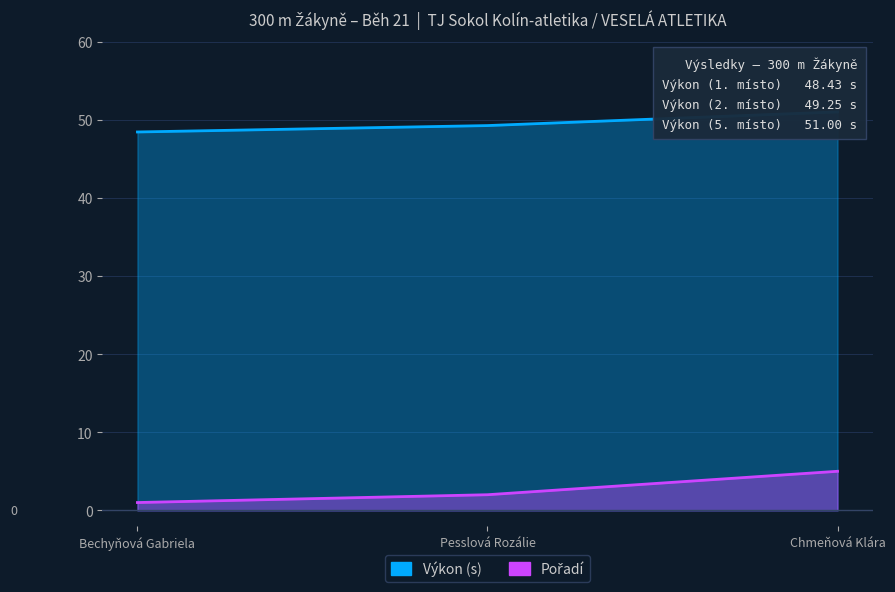

How many Výkon values are between 48 and 51?

3